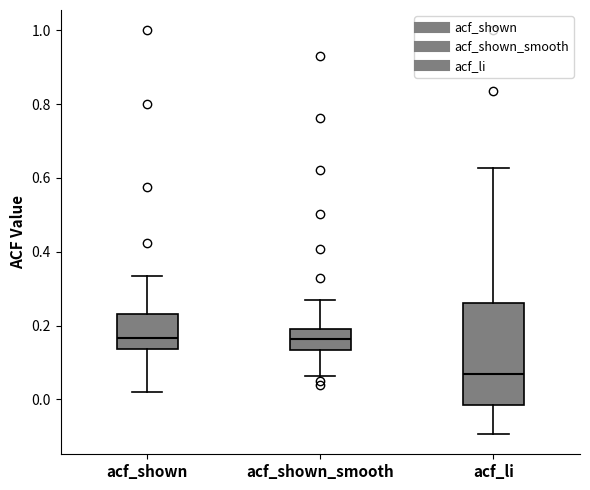

Reading left to right, read every box against the y-axis: the position of its median line, the range the box covers, and the ends of its whiskers. The values are not printed on the chart, so give them approximately, as read against the axis.

acf_shown: median 0.16, box 0.14 to 0.24, whiskers 0.02 to 0.34
acf_shown_smooth: median 0.16, box 0.14 to 0.20, whiskers 0.06 to 0.26
acf_li: median 0.06, box -0.02 to 0.26, whiskers -0.10 to 0.62